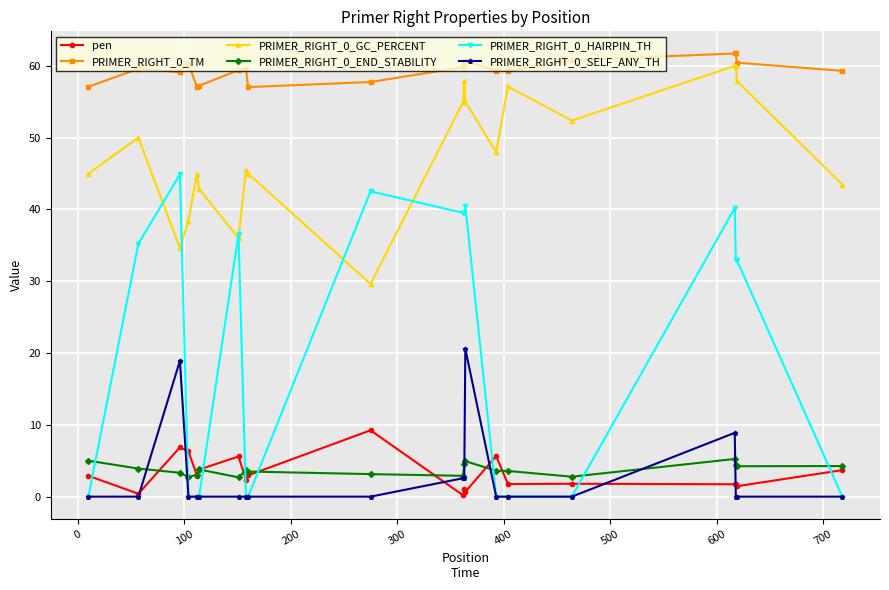

True or false: pen has more than 0 points higher than both neighbors.

True